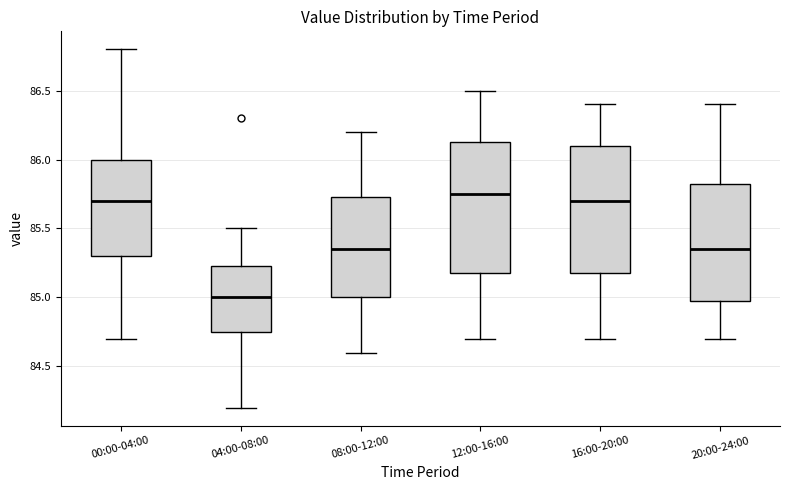

Reading left to right, read every box against the y-axis: the position of its median line, the range the box covers, and the ends of its whiskers. The values are not printed on the chart, so give them approximately, as read against the axis.

00:00-04:00: median 85.70, box 85.30 to 86.00, whiskers 84.70 to 86.80
04:00-08:00: median 85.00, box 84.75 to 85.25, whiskers 84.20 to 85.50
08:00-12:00: median 85.35, box 85.00 to 85.75, whiskers 84.60 to 86.20
12:00-16:00: median 85.75, box 85.20 to 86.15, whiskers 84.70 to 86.50
16:00-20:00: median 85.70, box 85.20 to 86.10, whiskers 84.70 to 86.40
20:00-24:00: median 85.35, box 85.00 to 85.85, whiskers 84.70 to 86.40